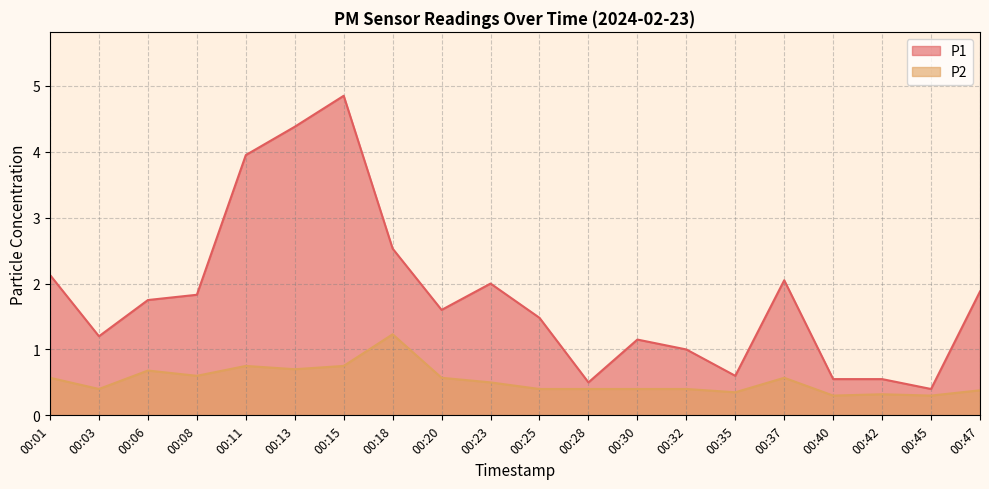

At 00:03, list the series in order from smallest to largest.

P2, P1